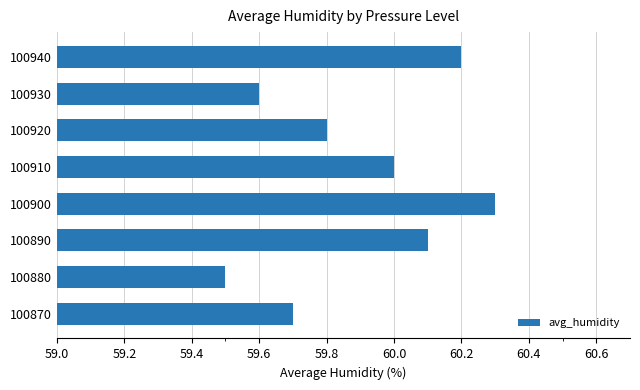

How many bars are there in total?

8